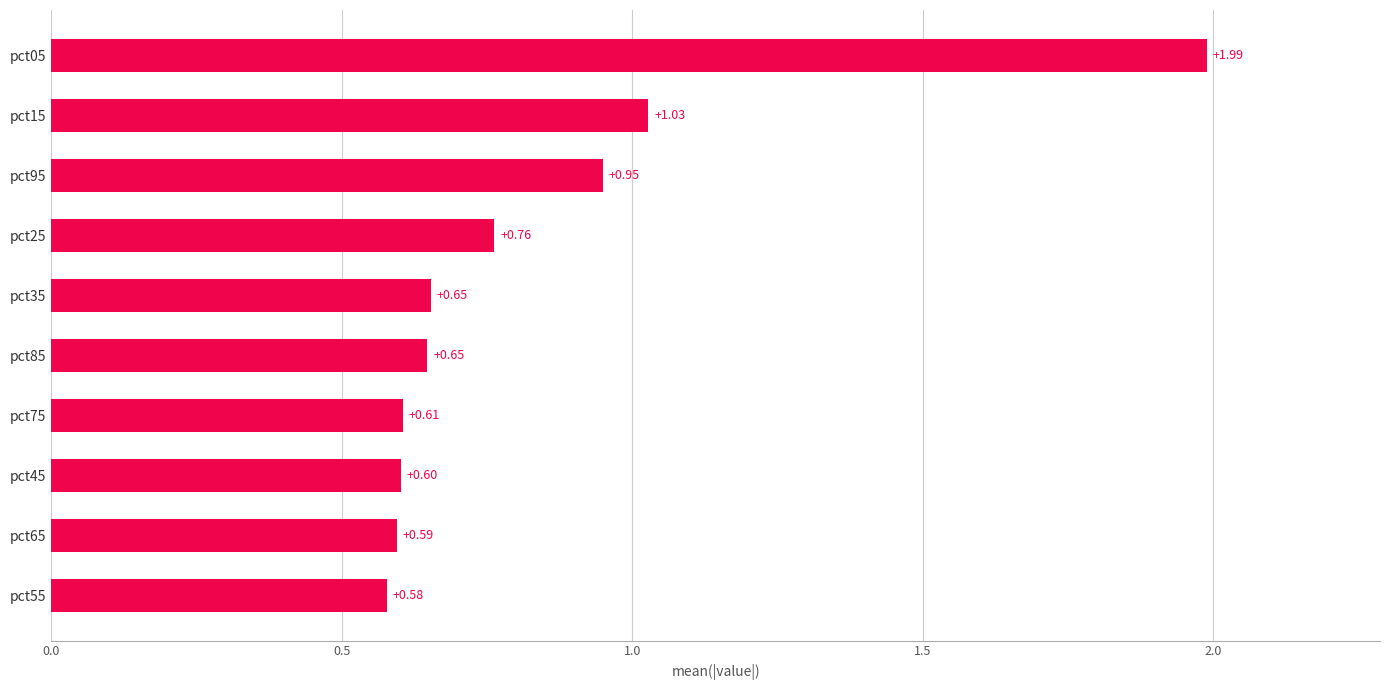

What is the change in value from pct45 to pct25?

+0.2